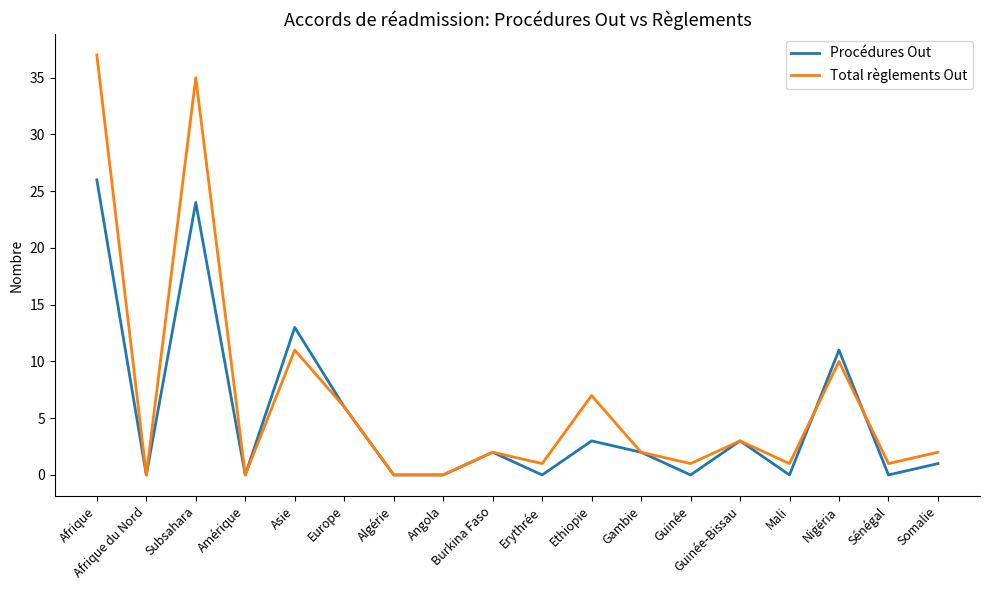

At which category is the sum across all series the highest?

Afrique